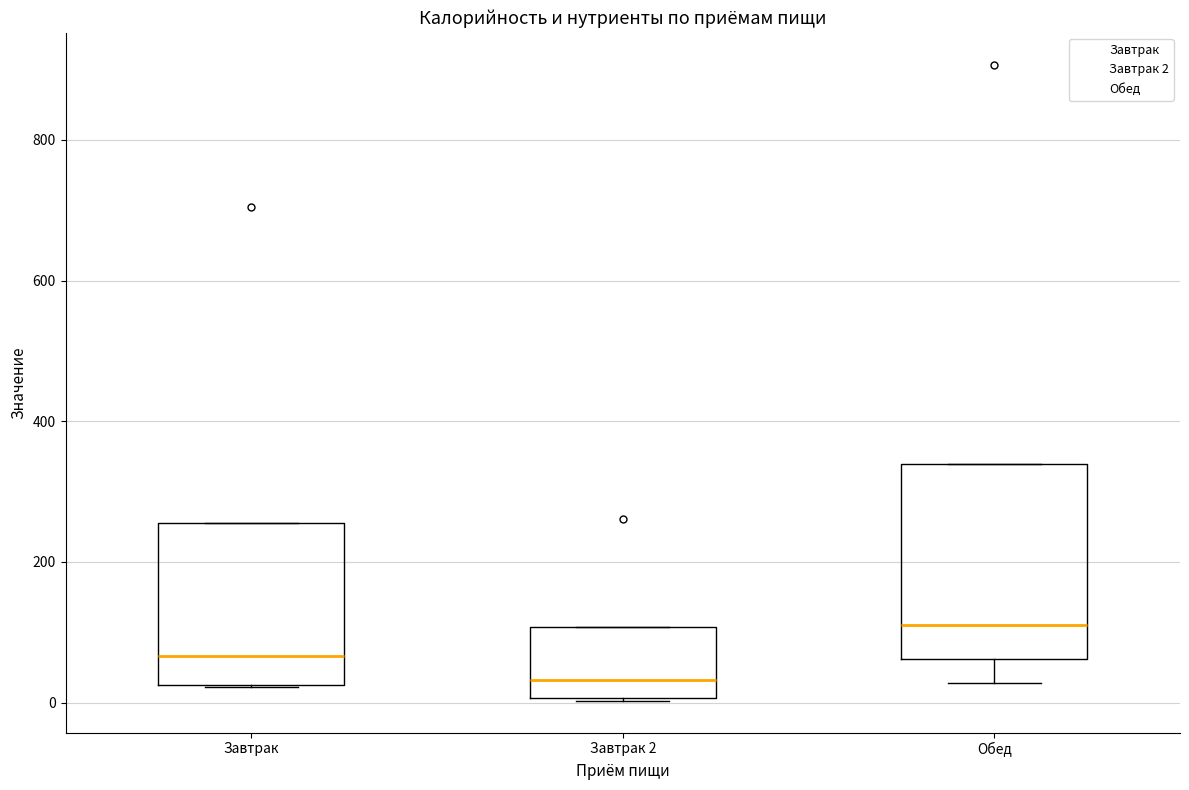

Reading left to right, read every box against the y-axis: the position of its median line, the range the box covers, and the ends of its whiskers. The values are not printed on the chart, so give them approximately, as read against the axis.

Завтрак: median 60, box 20 to 260, whiskers 20 to 260
Завтрак 2: median 40, box 0 to 100, whiskers 0 to 100
Обед: median 120, box 60 to 340, whiskers 20 to 340